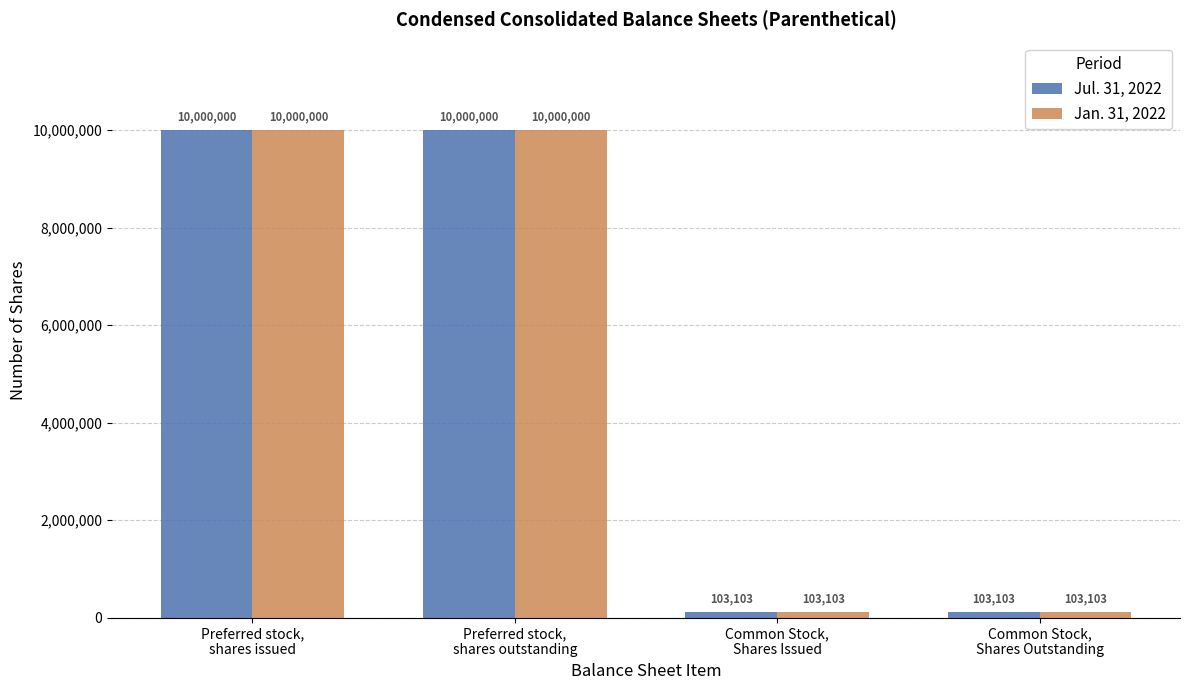

What is the highest value of the Jul. 31, 2022 series?

10000000